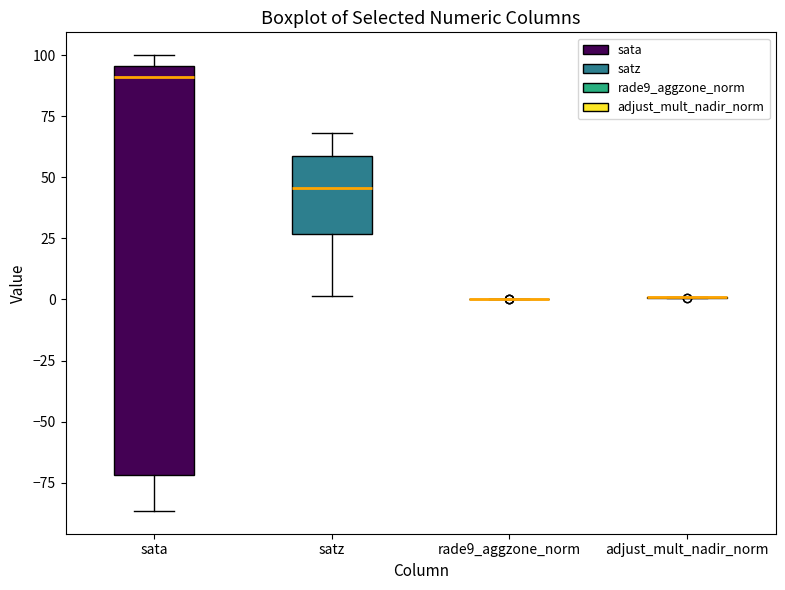

Reading left to right, transcribe this box plot: for each box, give where its median line is, the range the box spans, and where its two whiskers end, as read against the y-axis. The values are not printed on the chart, so give them approximately, as read against the axis.

sata: median 90, box -70 to 95, whiskers -85 to 100
satz: median 45, box 25 to 60, whiskers 0 to 70
rade9_aggzone_norm: box collapsed to a line at 0, whiskers 0 to 0
adjust_mult_nadir_norm: box collapsed to a line at 0, whiskers 0 to 0